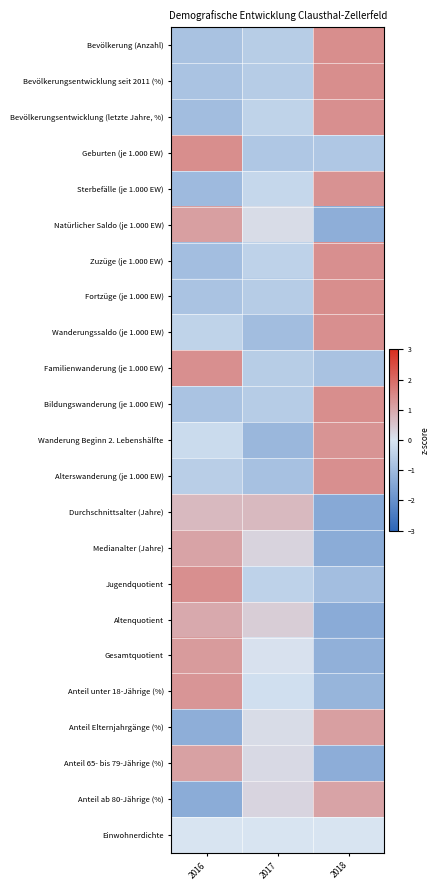

Rank the series at 2016 from lowest to highest value.

Anteil ab 80-Jährige (%), Anteil Elternjahrgänge (%), Sterbefälle (je 1.000 EW), Bevölkerungsentwicklung (letzte Jahre, %), Zuzüge (je 1.000 EW), Bevölkerung (Anzahl), Fortzüge (je 1.000 EW), Bildungswanderung (je 1.000 EW), Bevölkerungsentwicklung seit 2011 (%), Alterswanderung (je 1.000 EW), Wanderungssaldo (je 1.000 EW), Wanderung Beginn 2. Lebenshälfte, Einwohnerdichte, Durchschnittsalter (Jahre), Altenquotient, Medianalter (Jahre), Anteil 65- bis 79-Jährige (%), Natürlicher Saldo (je 1.000 EW), Gesamtquotient, Anteil unter 18-Jährige (%), Jugendquotient, Familienwanderung (je 1.000 EW), Geburten (je 1.000 EW)